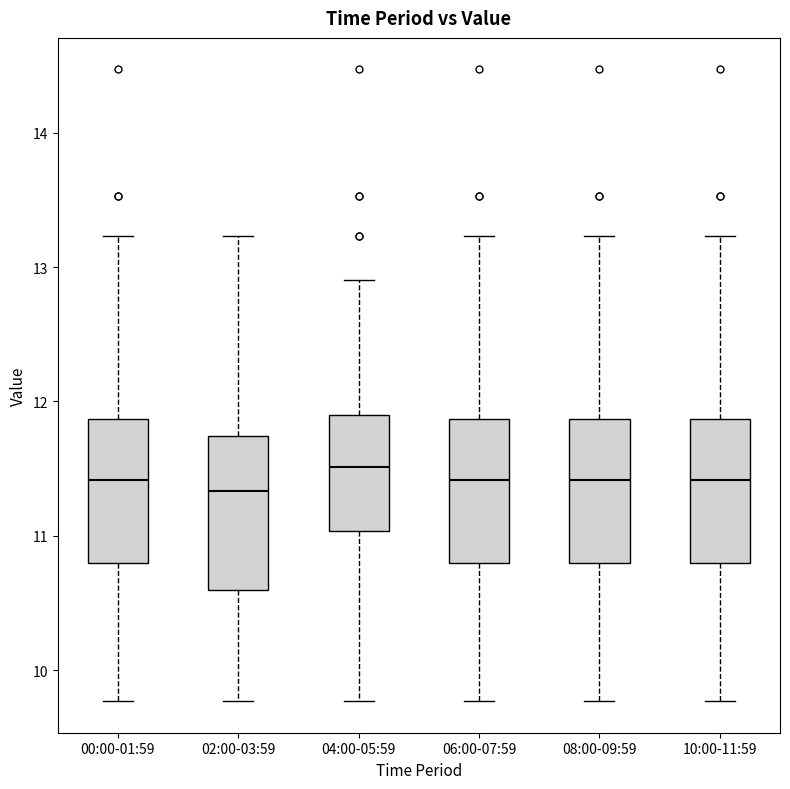

Where does the upper whisker of the box for 04:00-05:59 end on the y-axis? The values are not printed on the chart, so give them approximately, as read against the axis.

12.9